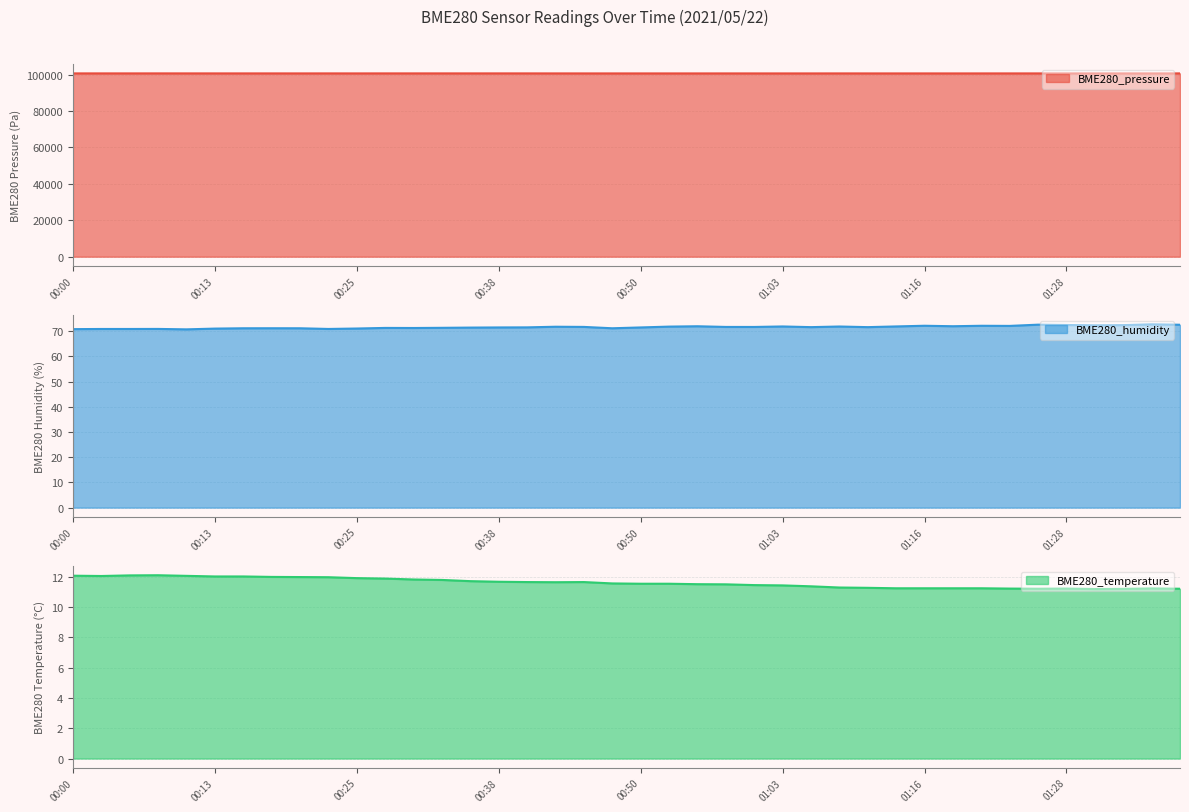

What is the highest value of the BME280_pressure series?

100643.0